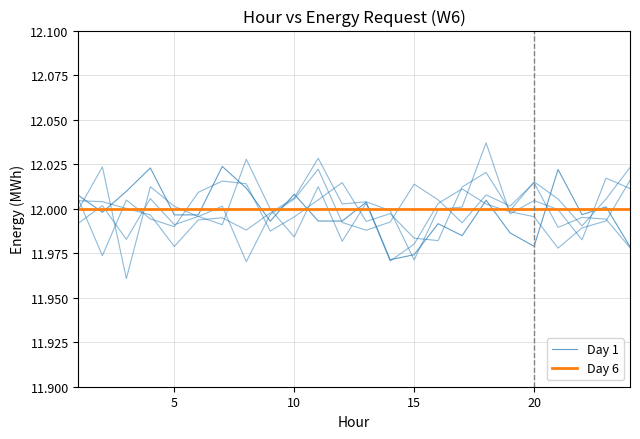

After their last crossing, which series has the higher values: Day 1 or Day 6?

Day 6